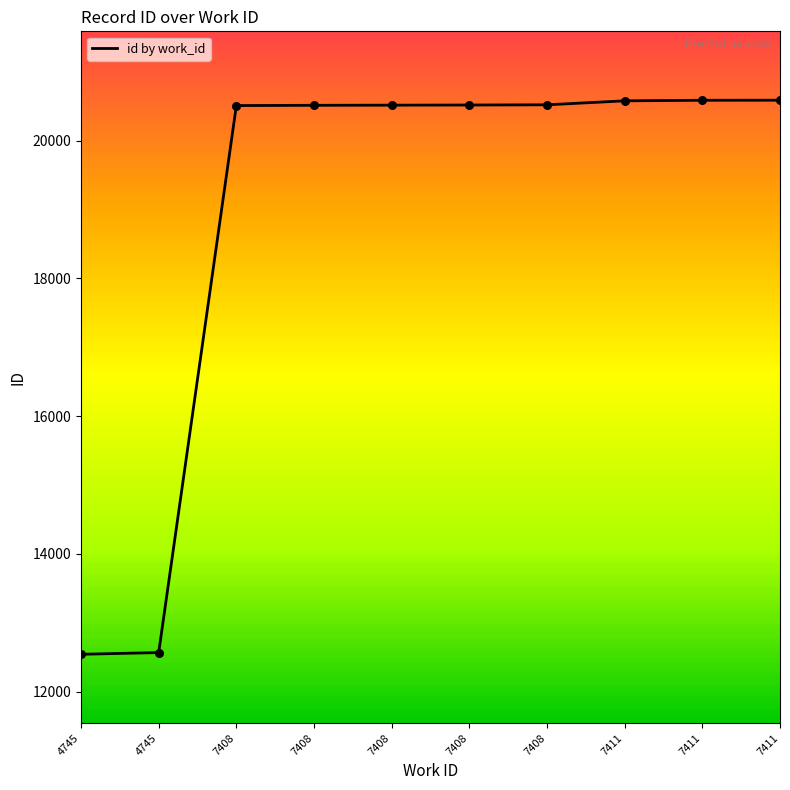

What is the ratio of the value at 7408 to the value at 7408?

1.0